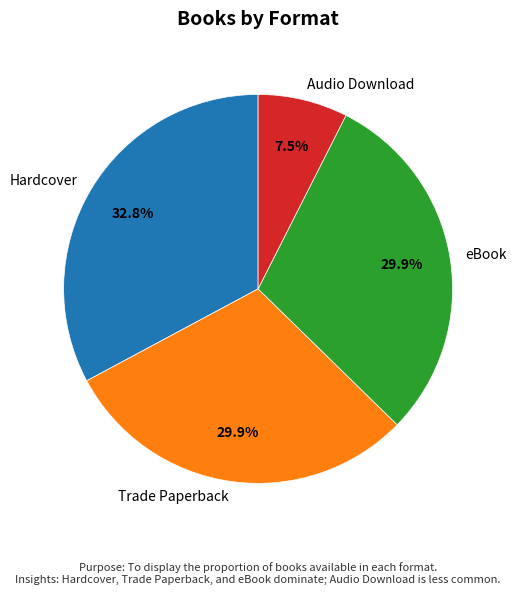

Does Audio Download represent more than half of the total?

No